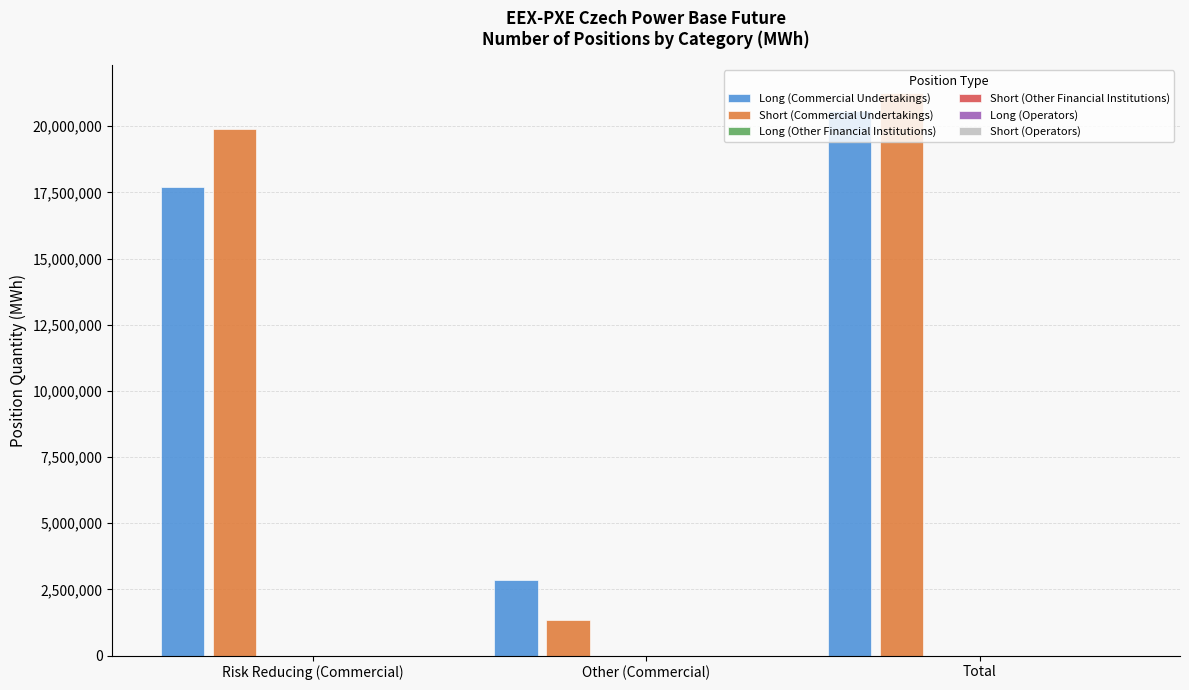

What is the difference between the maximum and minimum values in the Long (Commercial Undertakings) series?

17713545